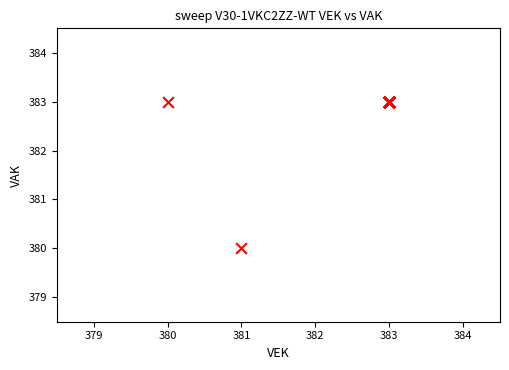

What Y value in the scatter plot is closest to 381?

380